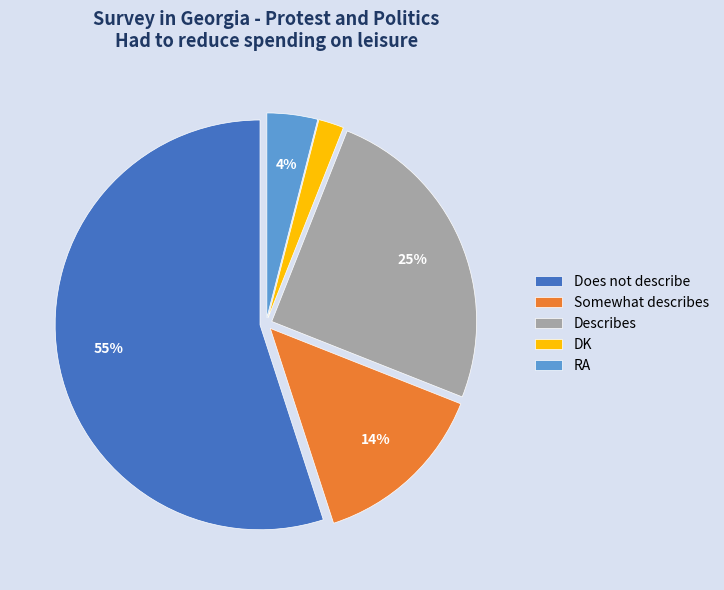

Rank the categories by value from highest to lowest.

Does not describe, Describes, Somewhat describes, RA, DK